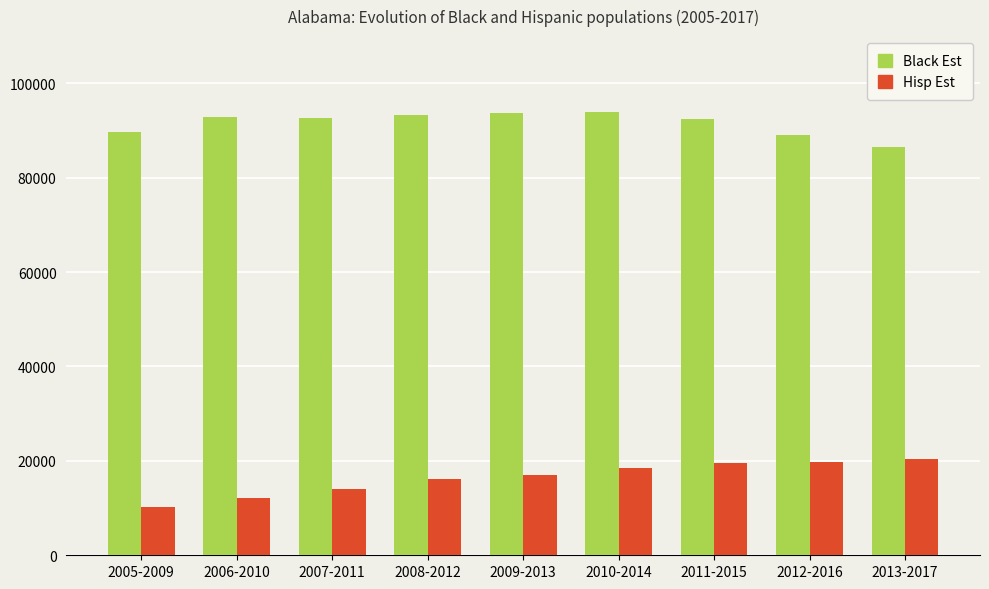

Read the Hisp Est value at 2006-2010.

12030